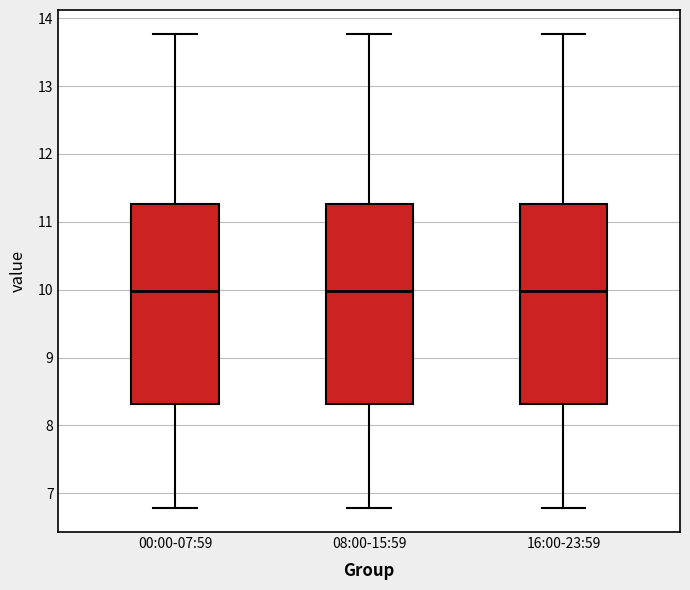

Reading left to right, transcribe this box plot: for each box, give where its median line is, the range the box spans, and where its two whiskers end, as read against the y-axis. The values are not printed on the chart, so give them approximately, as read against the axis.

00:00-07:59: median 10.0, box 8.3 to 11.3, whiskers 6.8 to 13.8
08:00-15:59: median 10.0, box 8.3 to 11.3, whiskers 6.8 to 13.8
16:00-23:59: median 10.0, box 8.3 to 11.3, whiskers 6.8 to 13.8